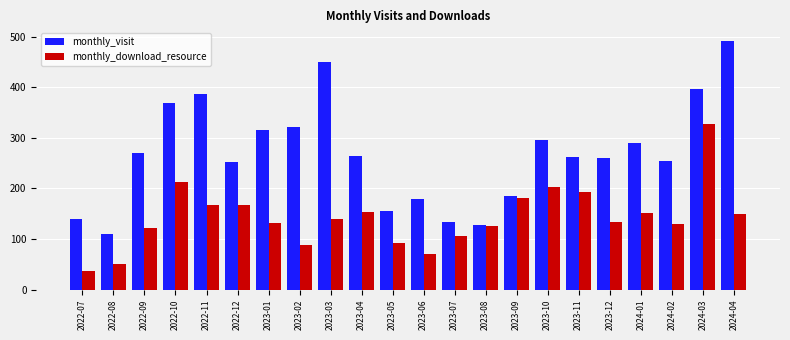

At 2022-09, list the series in order from largest to smallest.

monthly_visit, monthly_download_resource